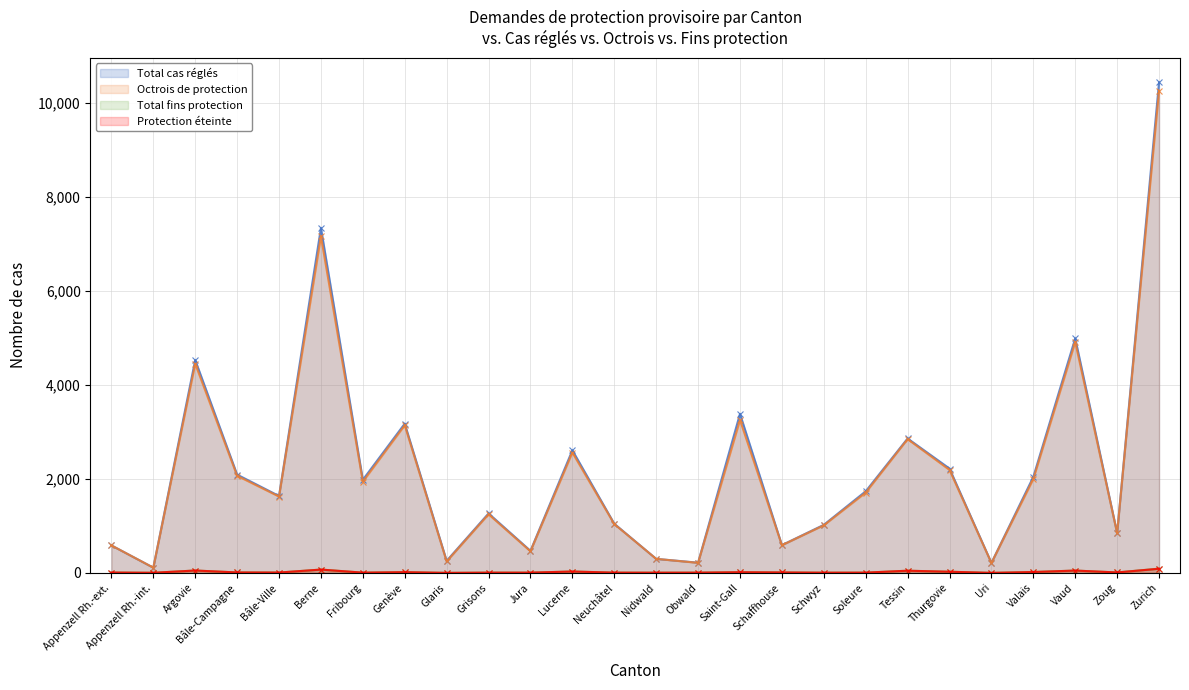

What is the label of the 19th point from the right?

Genève